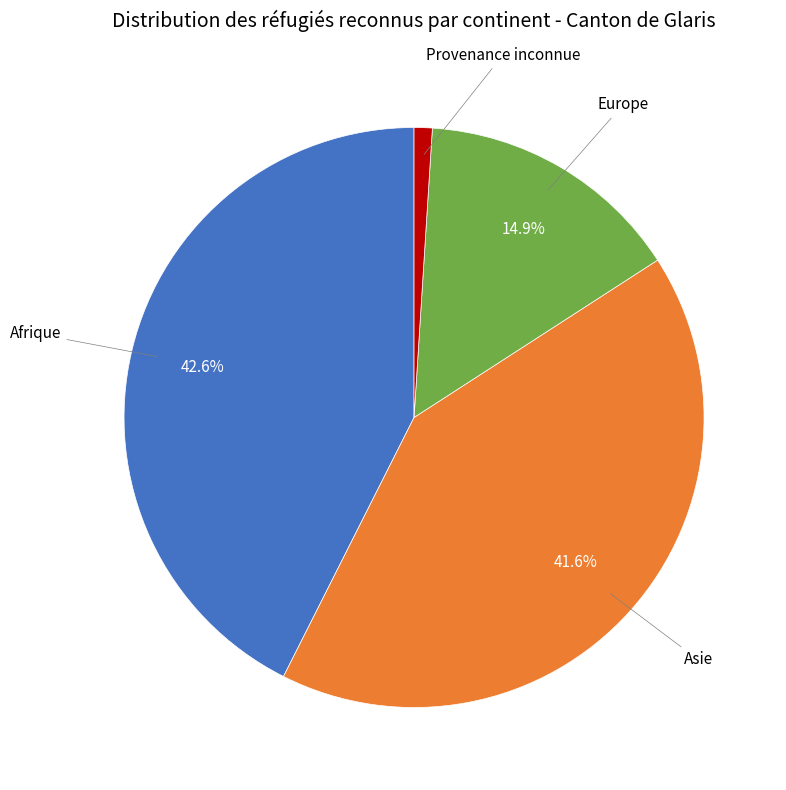

Is there any slice that represents more than half of the pie?

No